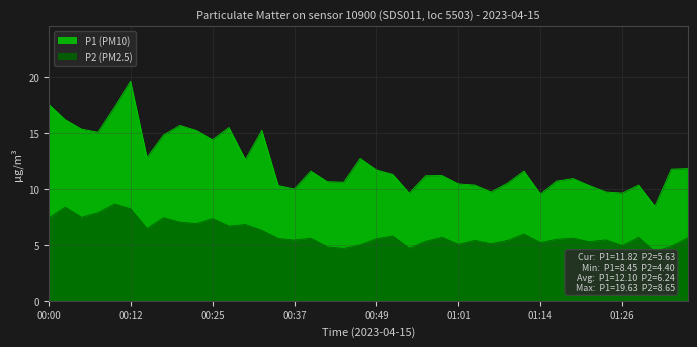

Is the value of P1 at 00:00 greater than the value of P2 at 00:37?

Yes